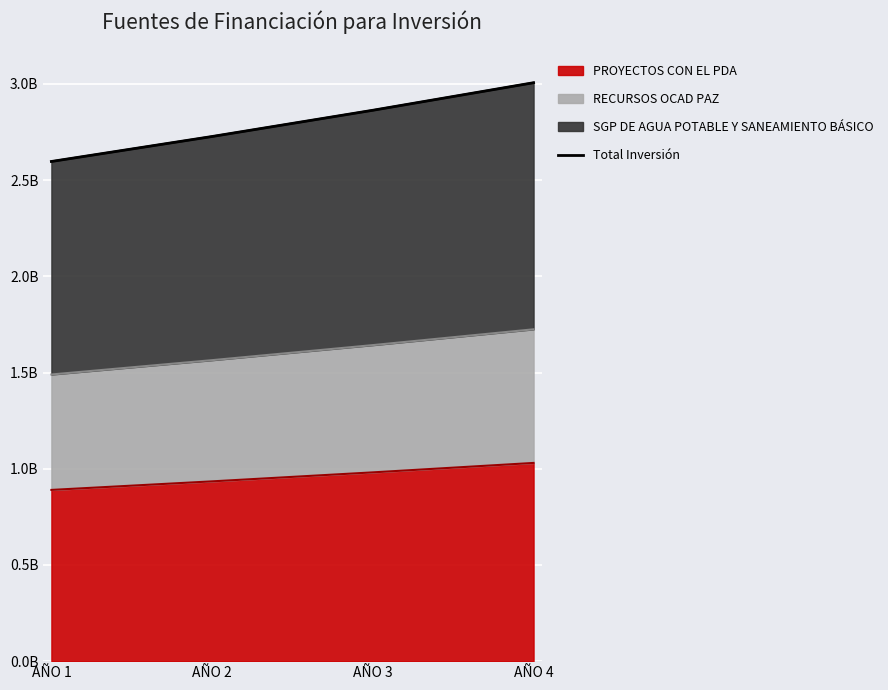

True or false: the data shows 2727066143 at AÑO 2.

True